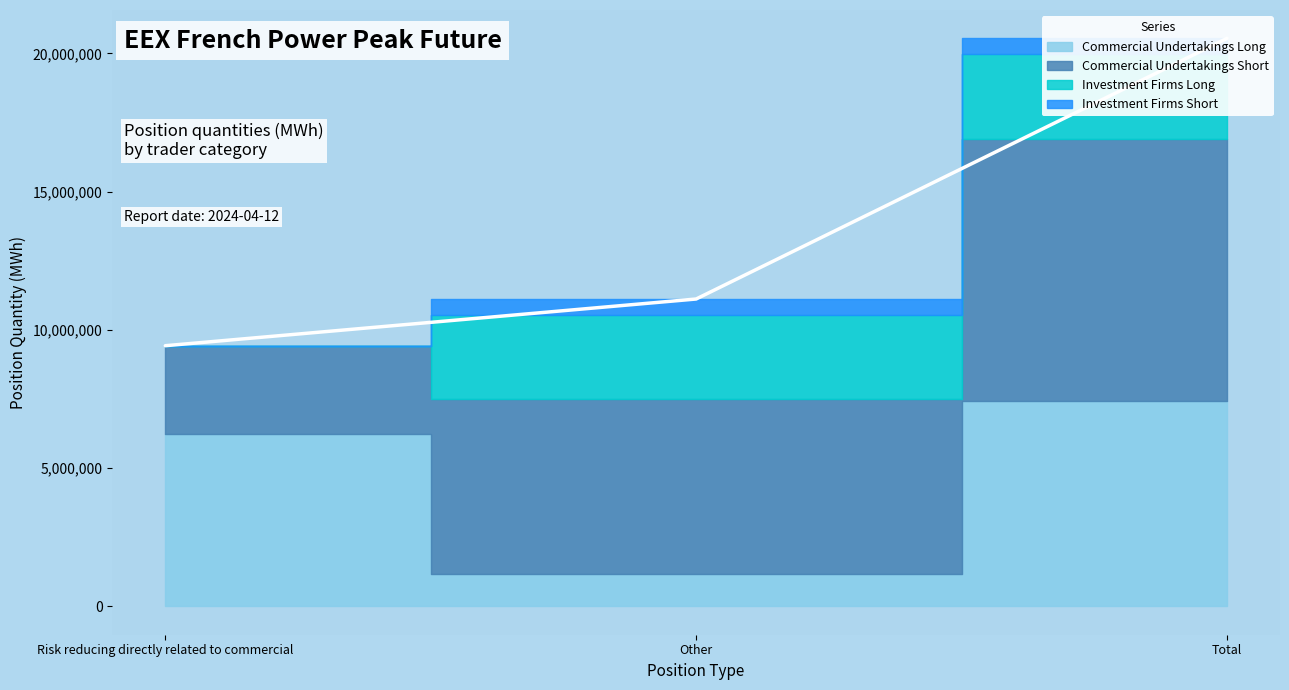

Between Other and Total, which series saw the biggest shift?

Commercial Undertakings Long